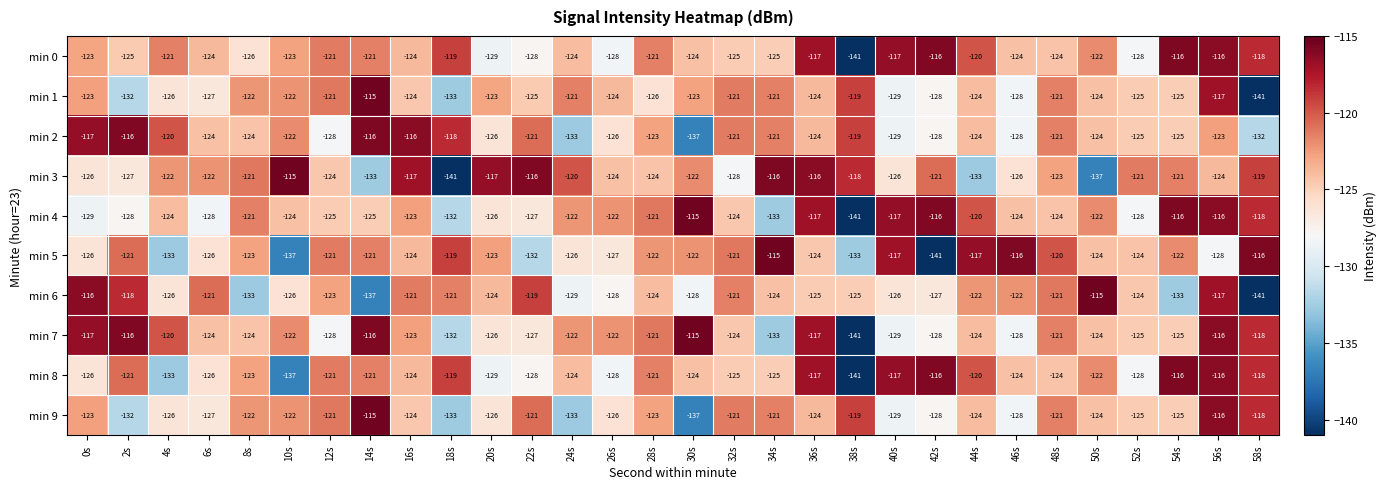

The value of min 9 at 24s is -133. True or false?

True